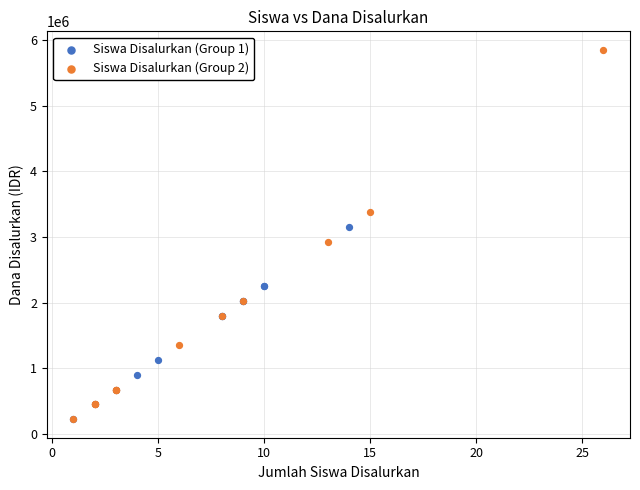

Which series has the largest Y range (max minus min)?

Siswa Disalurkan (Group 2)